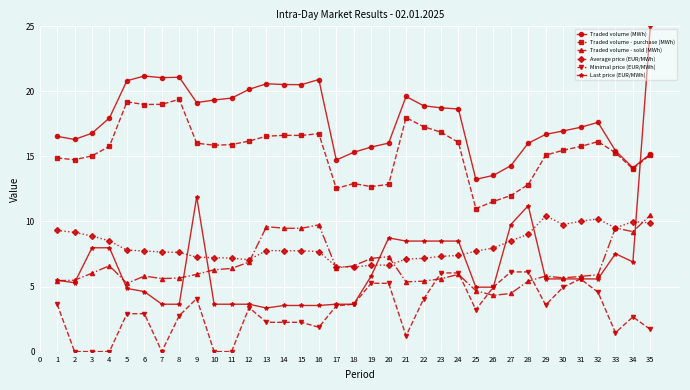

True or false: Traded volume (MWh) and Minimal price (EUR/MWh) cross at least once.

False